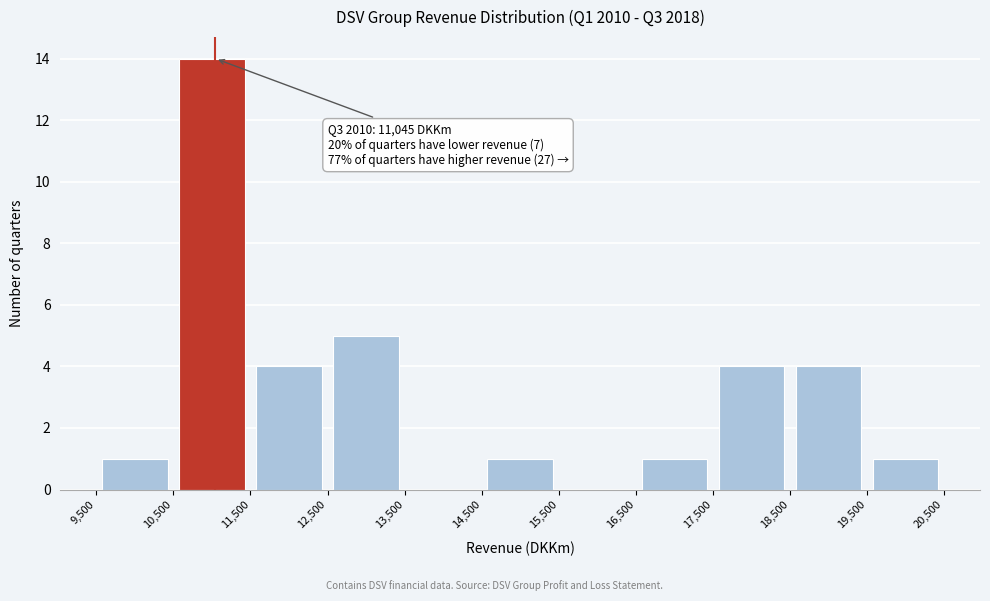

Which range on the x-axis has the tallest bar?

10,500 to 11,500